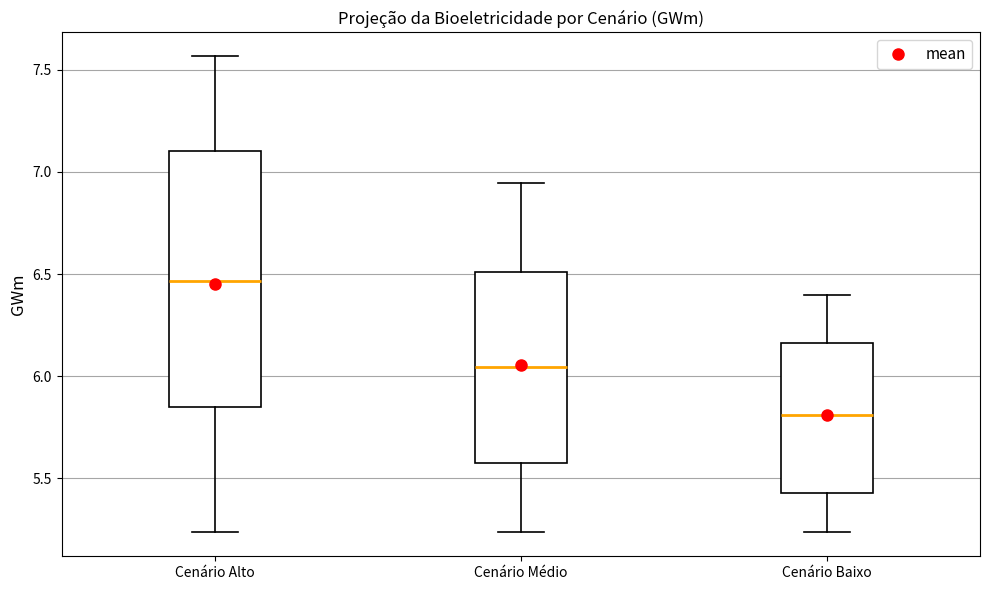

Reading left to right, read every box against the y-axis: the position of its median line, the range the box covers, and the ends of its whiskers. The values are not printed on the chart, so give them approximately, as read against the axis.

Cenário Alto: median 6.45, box 5.85 to 7.10, whiskers 5.25 to 7.55
Cenário Médio: median 6.05, box 5.60 to 6.50, whiskers 5.25 to 6.95
Cenário Baixo: median 5.80, box 5.45 to 6.15, whiskers 5.25 to 6.40